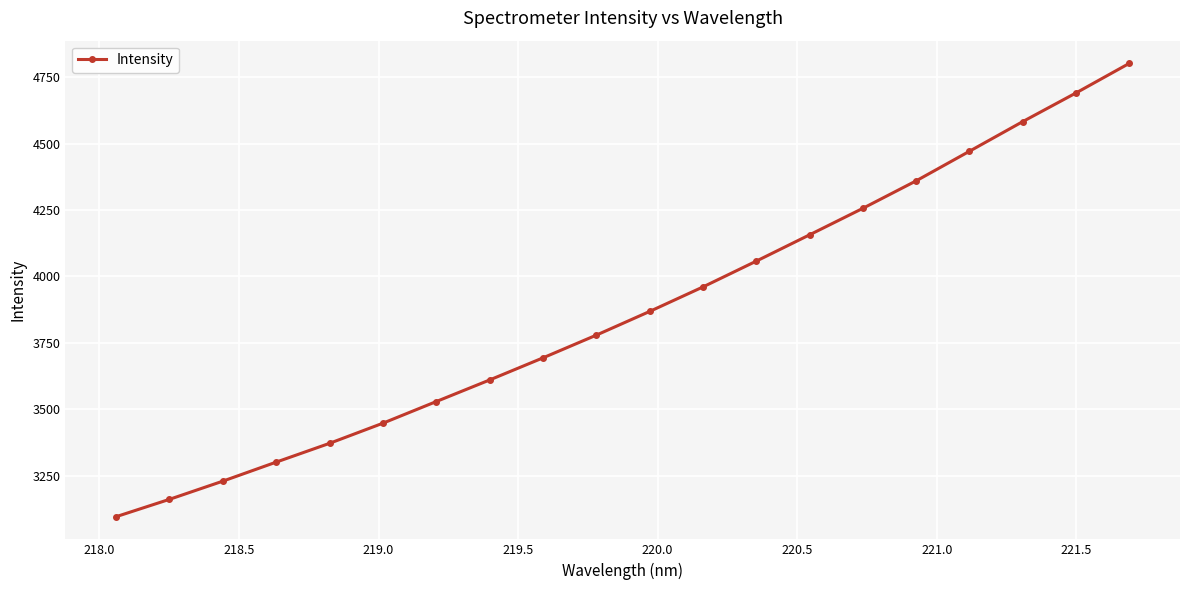

What is the greatest value displayed?

4802.1